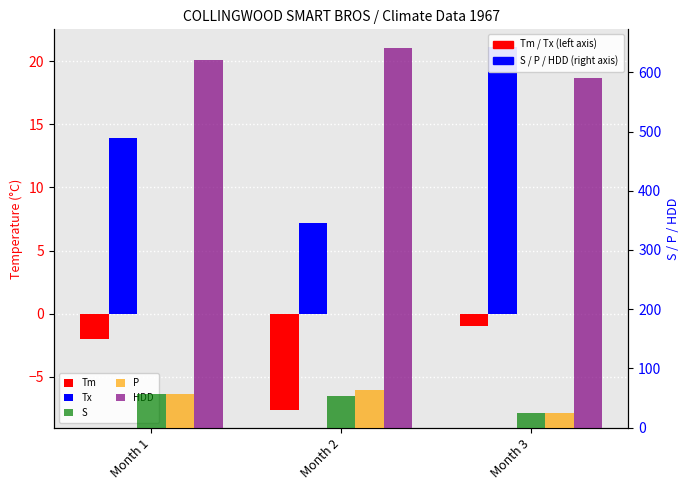

The value of S at Month 1 is 14.6. True or false?

False